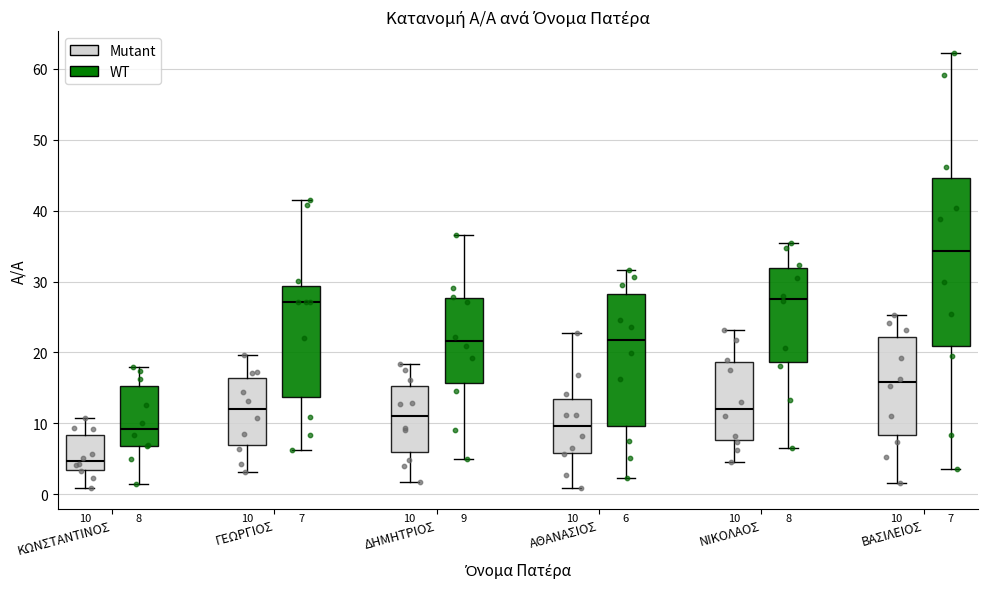

Comparing the boxes themselves (not the whiskers), which one is the tallest?

ΒΑΣΙΛΕΙΟΣ (WT)